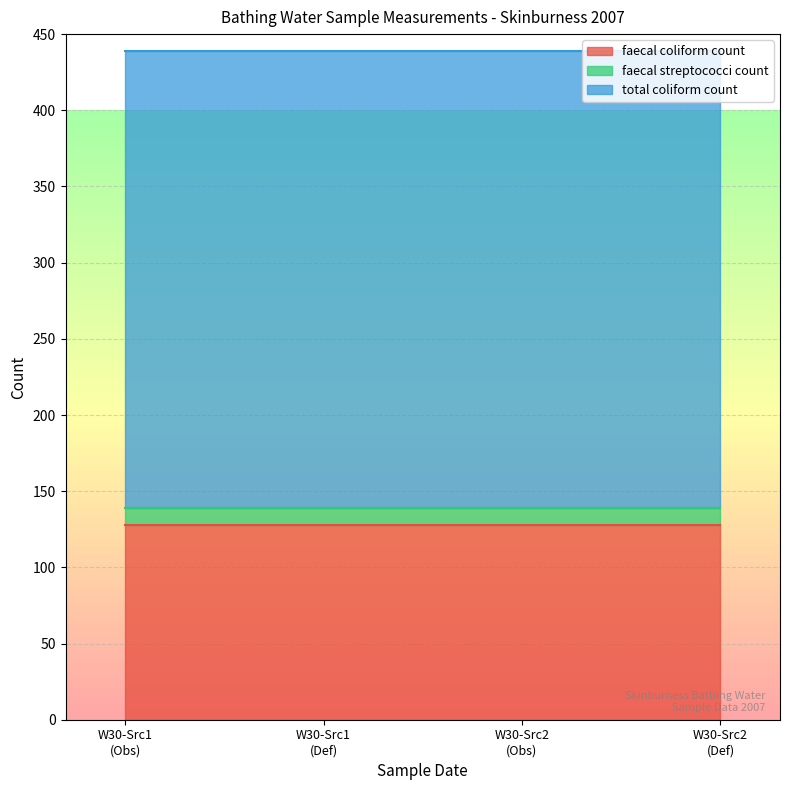

True or false: faecal streptococci count has more than 1 points higher than both neighbors.

False